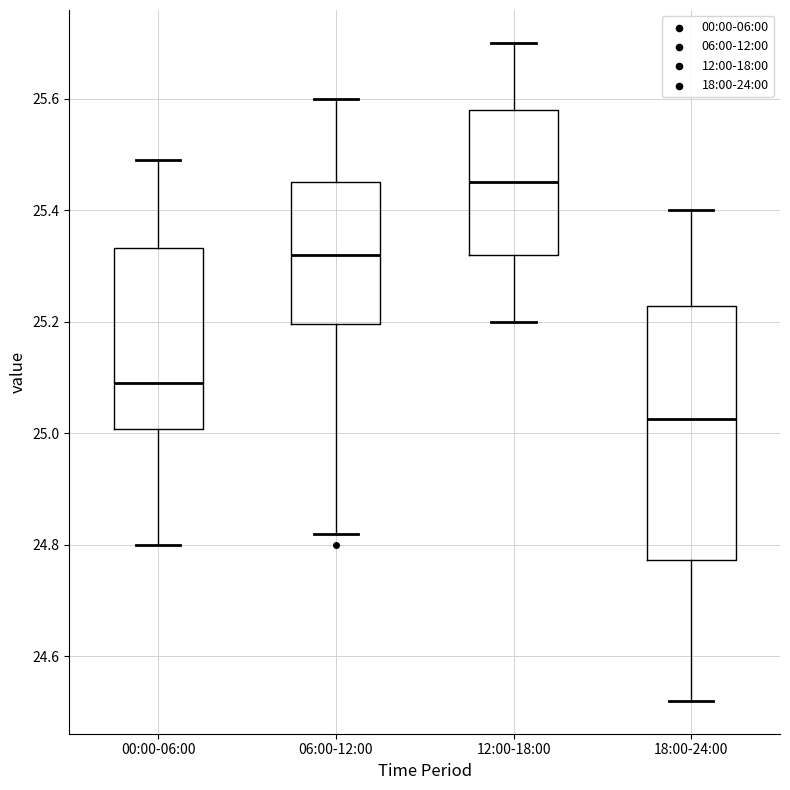

Reading left to right, transcribe this box plot: for each box, give where its median line is, the range the box spans, and where its two whiskers end, as read against the y-axis. The values are not printed on the chart, so give them approximately, as read against the axis.

00:00-06:00: median 25.10, box 25.00 to 25.34, whiskers 24.80 to 25.50
06:00-12:00: median 25.32, box 25.20 to 25.46, whiskers 24.82 to 25.60
12:00-18:00: median 25.46, box 25.32 to 25.58, whiskers 25.20 to 25.70
18:00-24:00: median 25.02, box 24.78 to 25.22, whiskers 24.52 to 25.40